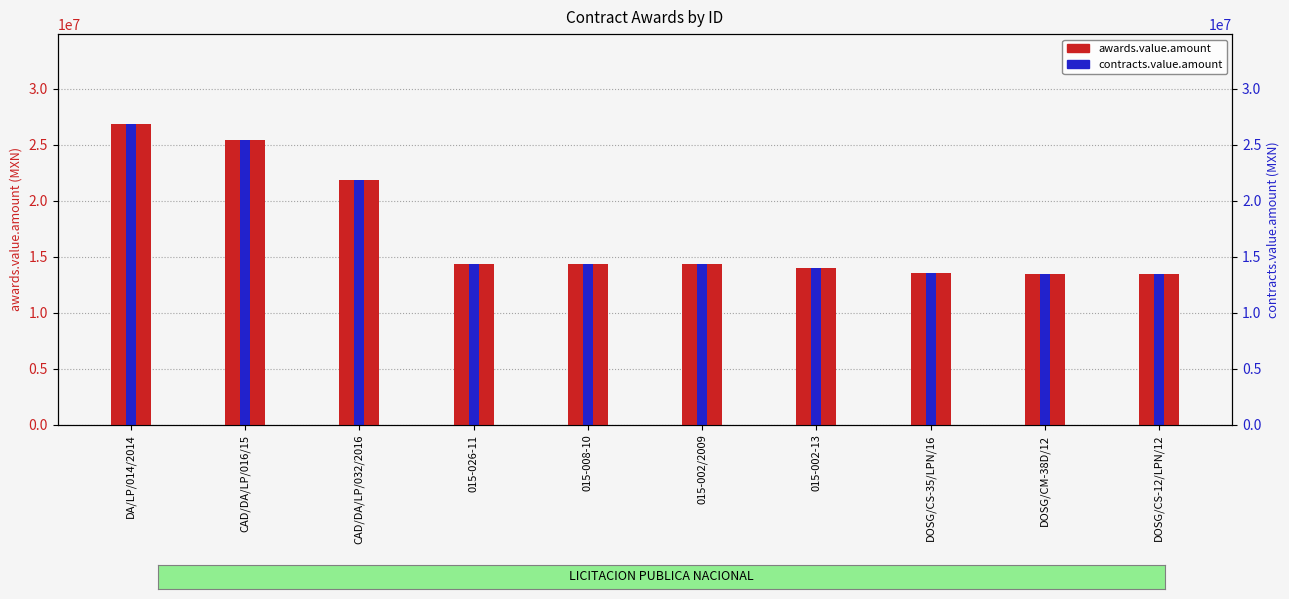

What is the maximum value for awards.value.amount?

26844673.0